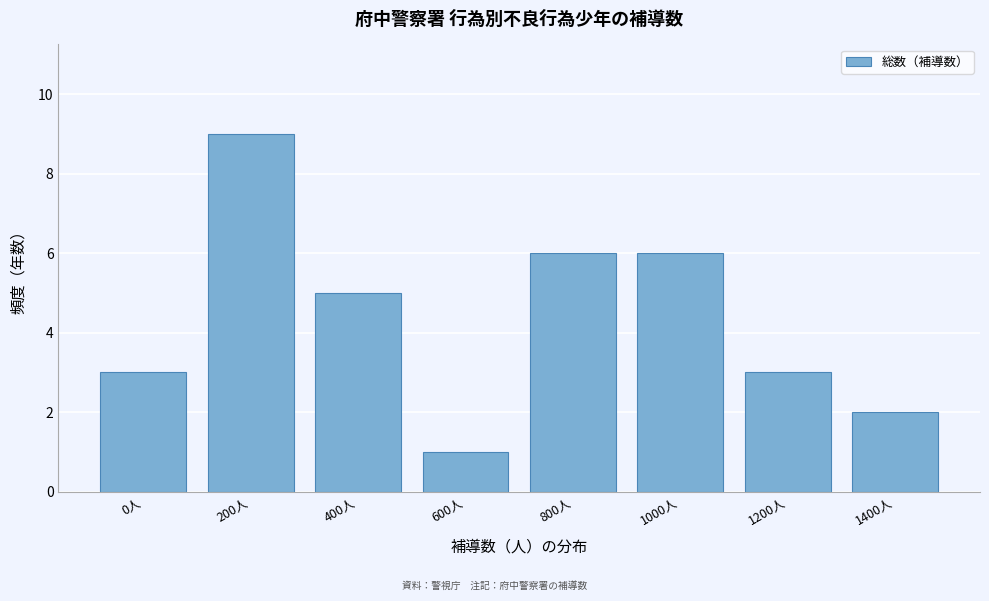

Reading left to right, extract all data points from this chart.

0人=3	200人=9	400人=5	600人=1	800人=6	1000人=6	1200人=3	1400人=2